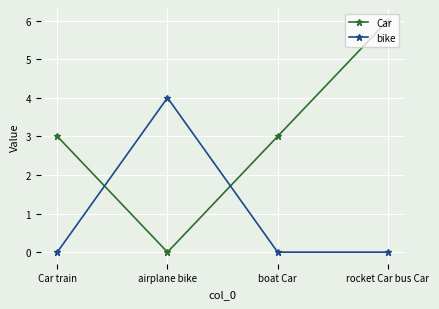

Reading right to left, extract all data points from this chart.

Car: rocket Car bus Car=6	boat Car=3	airplane bike=0	Car train=3
bike: rocket Car bus Car=0	boat Car=0	airplane bike=4	Car train=0